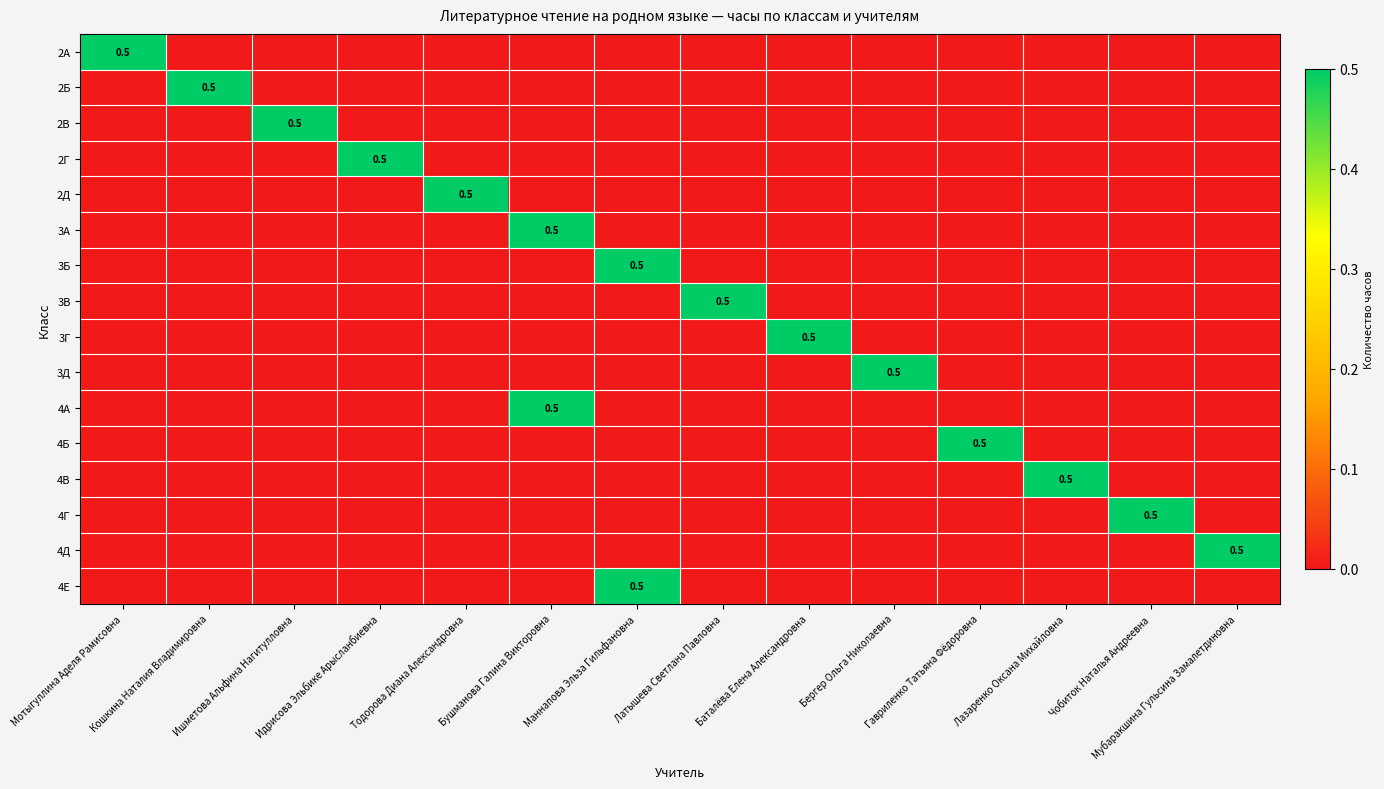

Count the 2Д values in the range 0 to 1.

14